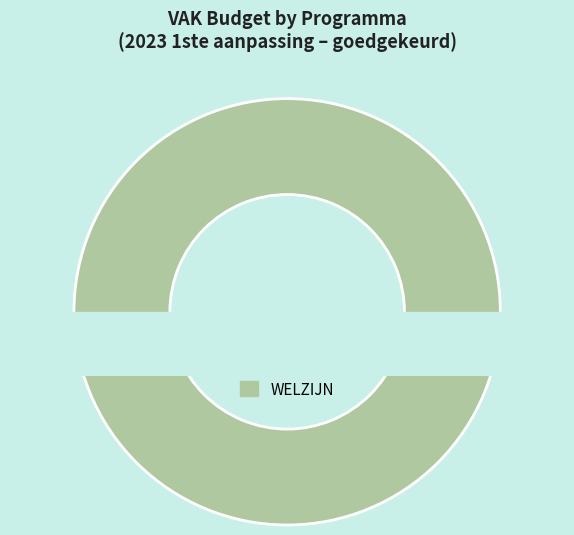

Does PROVISIES account for over 50% of the chart?

No